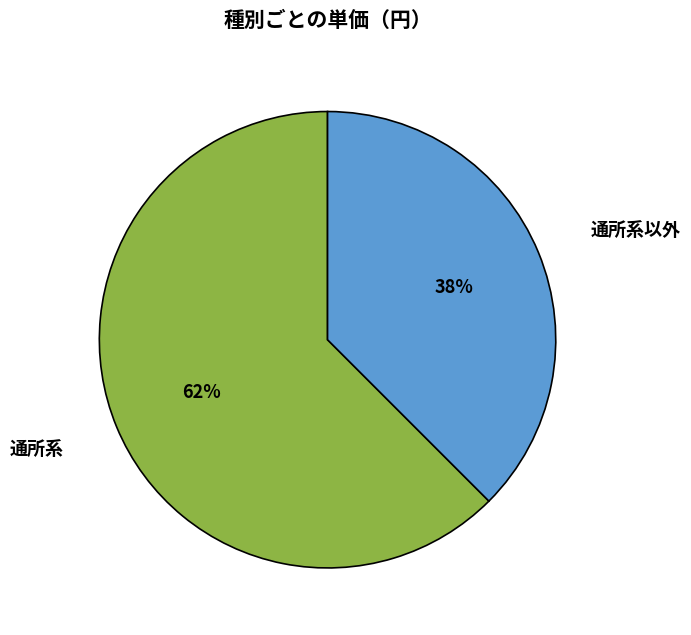

To the nearest percent, what is the combined percentage of 通所系 and 通所系以外?

100%